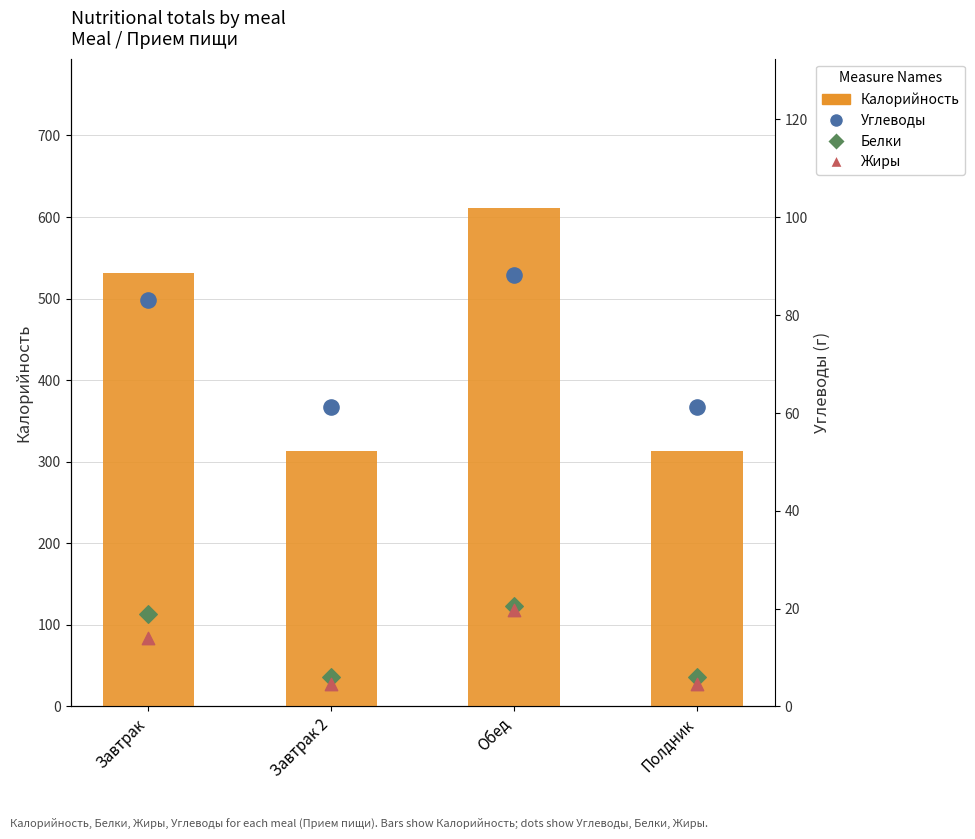

Which series has the largest total across all categories?

Калорийность